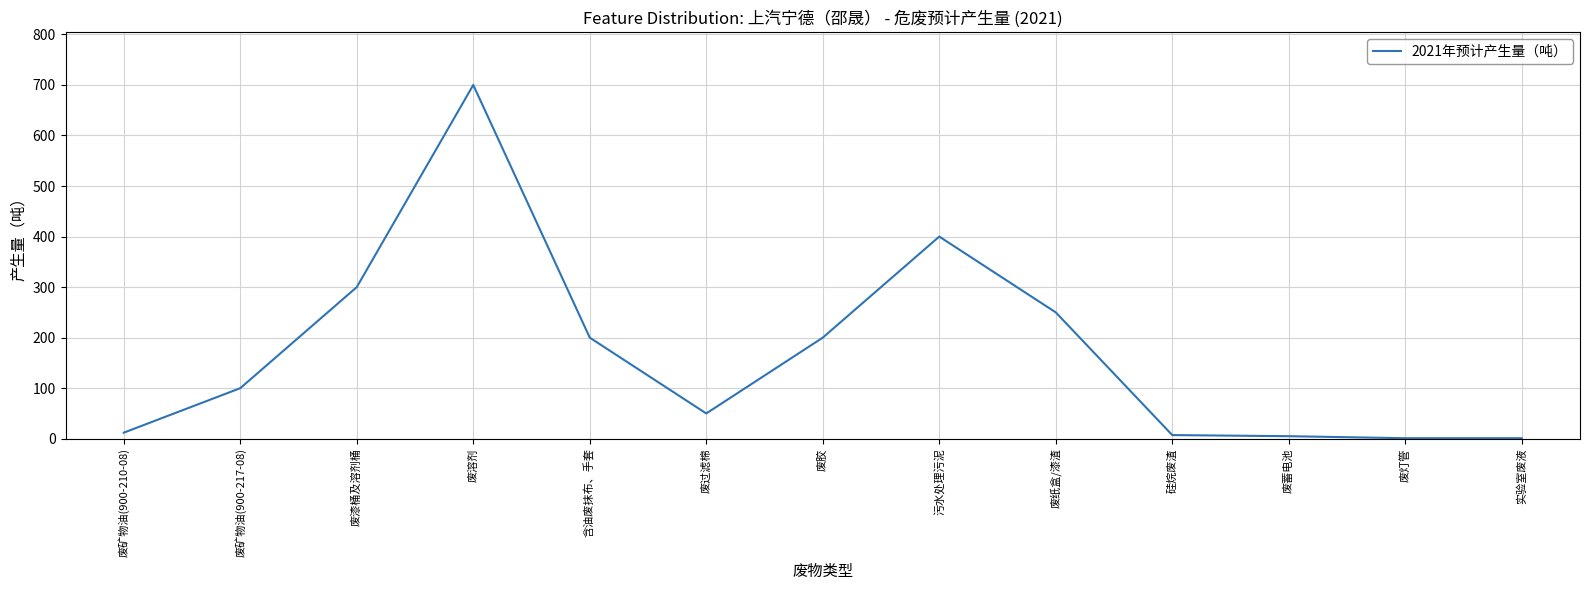

What position from the left is 硅烷废渣?

10